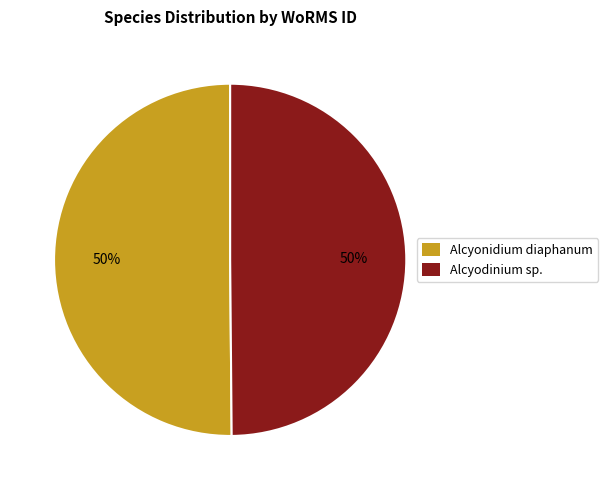

To the nearest percent, what portion does Alcyonidium diaphanum represent?

50%